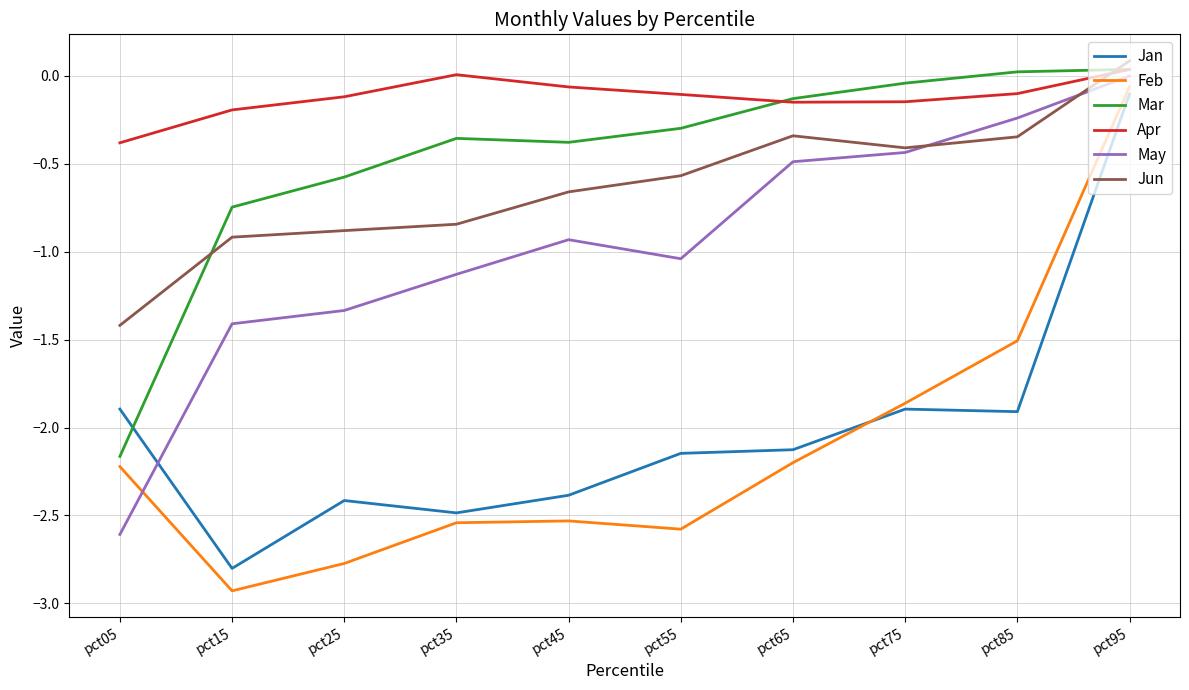

What is the difference between the highest and lowest values at pct15?

2.7